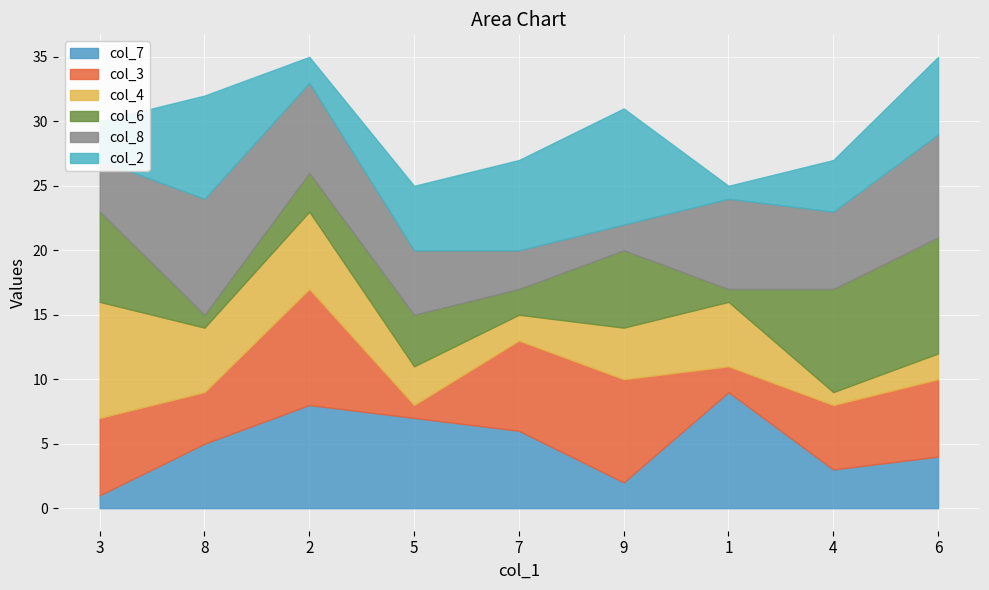

The col_8 series shows 3 at 6. True or false?

False